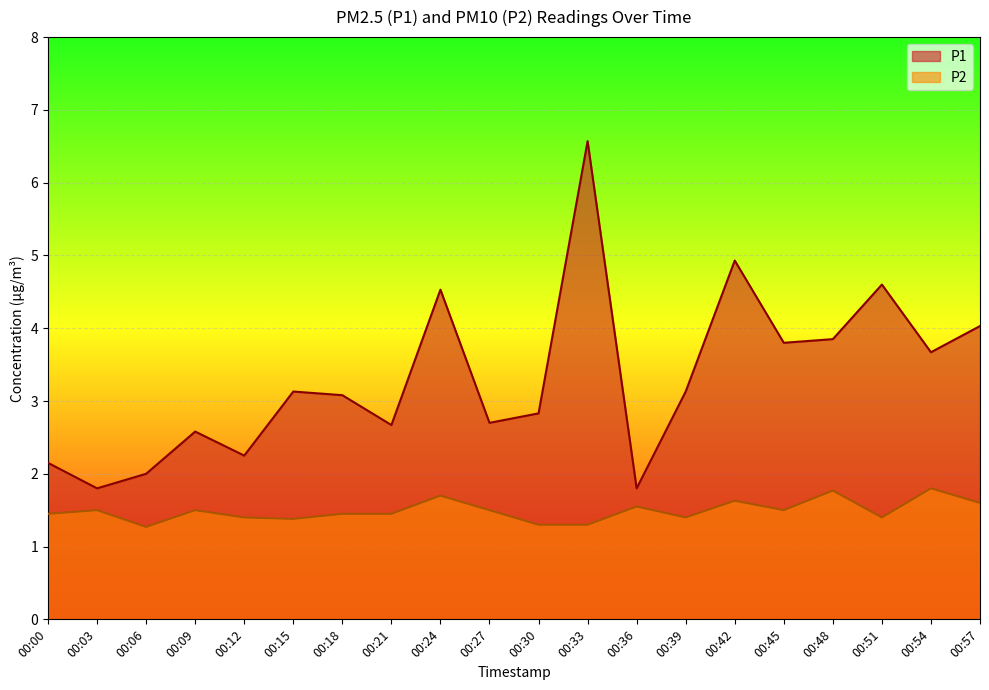

At which label is P1 closest to 4?

00:57